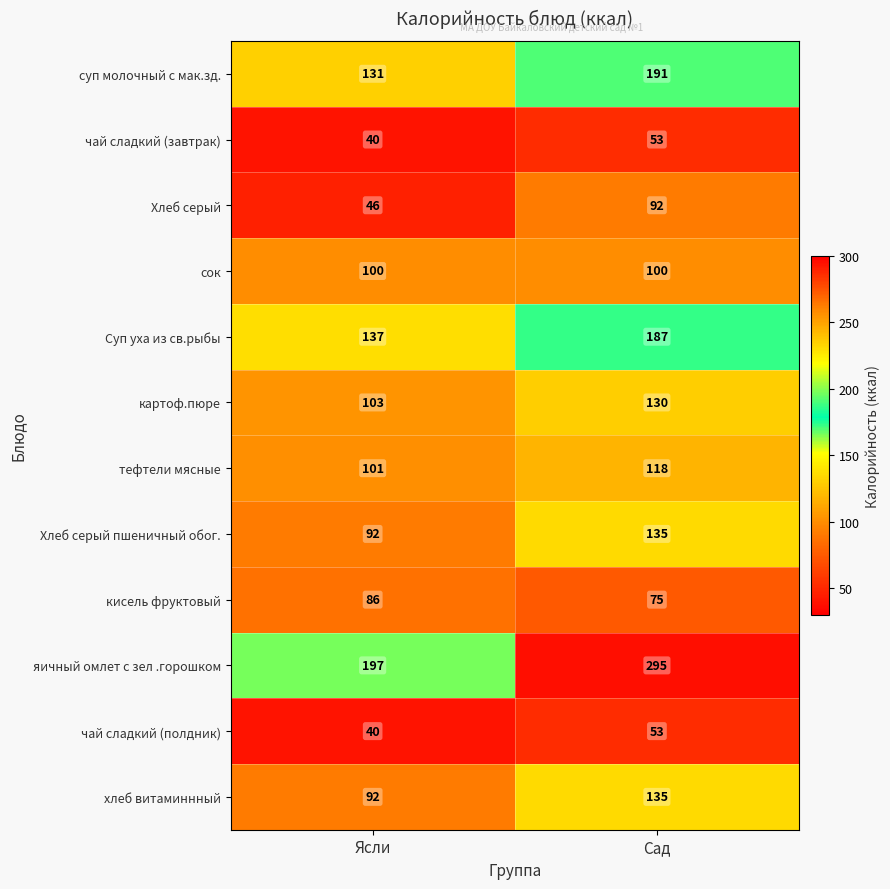

Which series has the largest total across all categories?

яичный омлет с зел .горошком